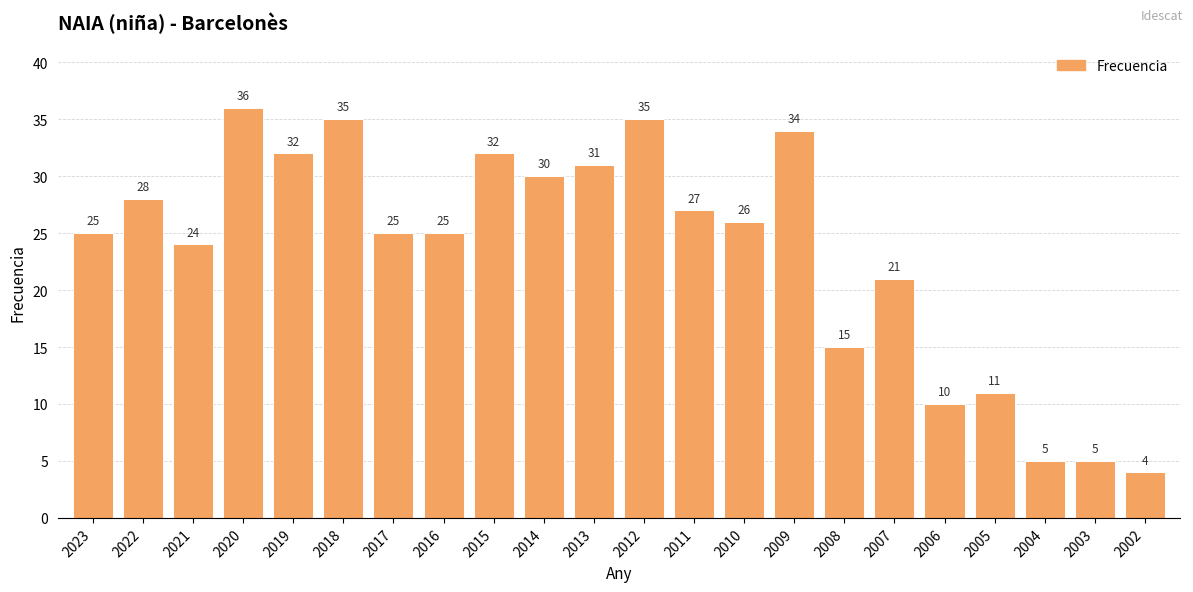

What is the maximum value shown in the chart?

36